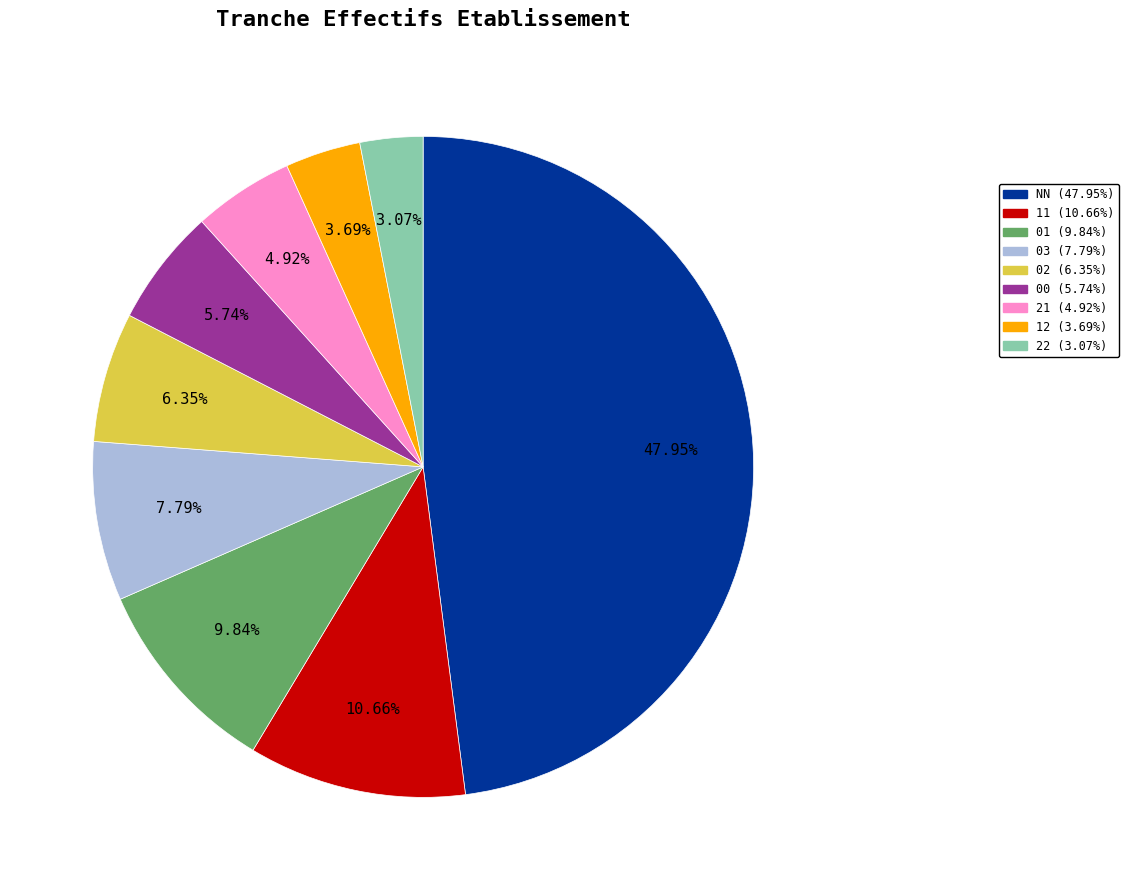

What is the ratio of the value at 11 to the value at NN?

0.2